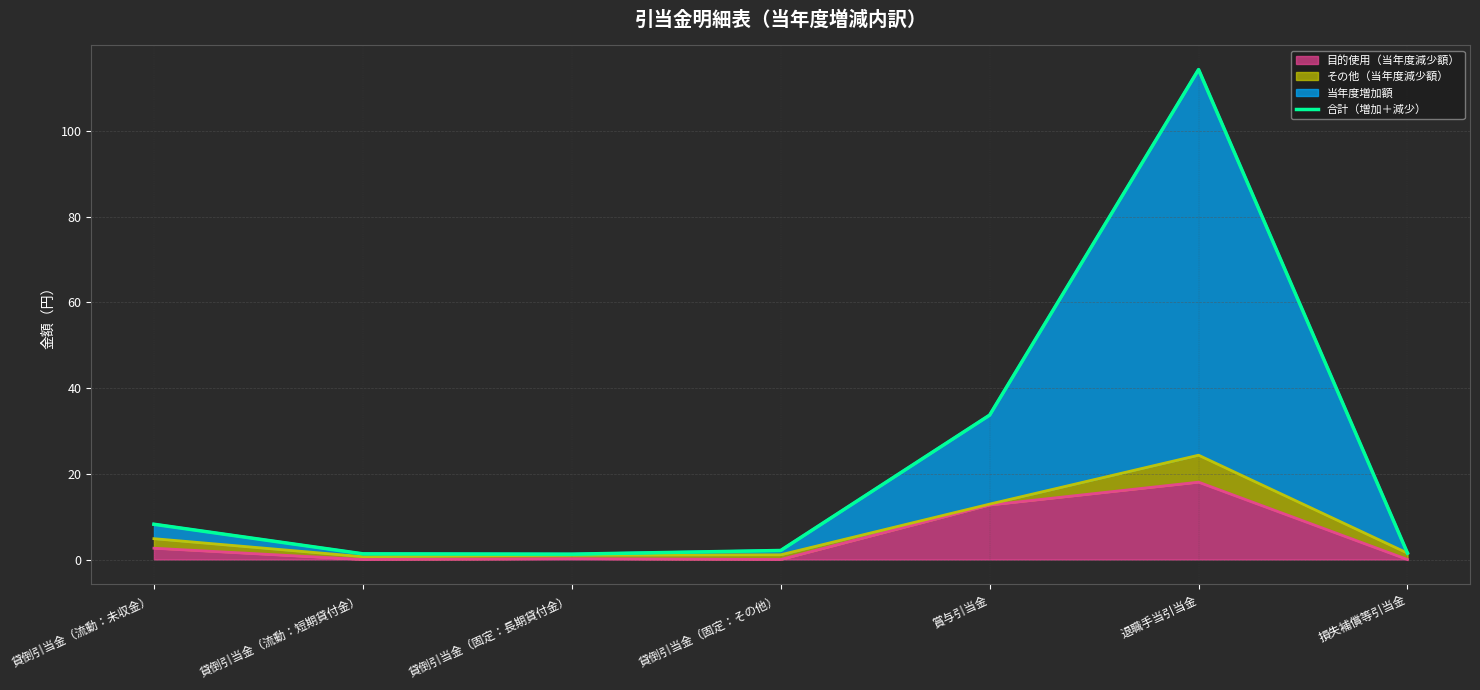

List the labels in order of value, largest first.

退職手当引当金, 賞与引当金, 貸倒引当金（流動：未収金）, 貸倒引当金（固定：その他）, 損失補償等引当金, 貸倒引当金（流動：短期貸付金）, 貸倒引当金（固定：長期貸付金）